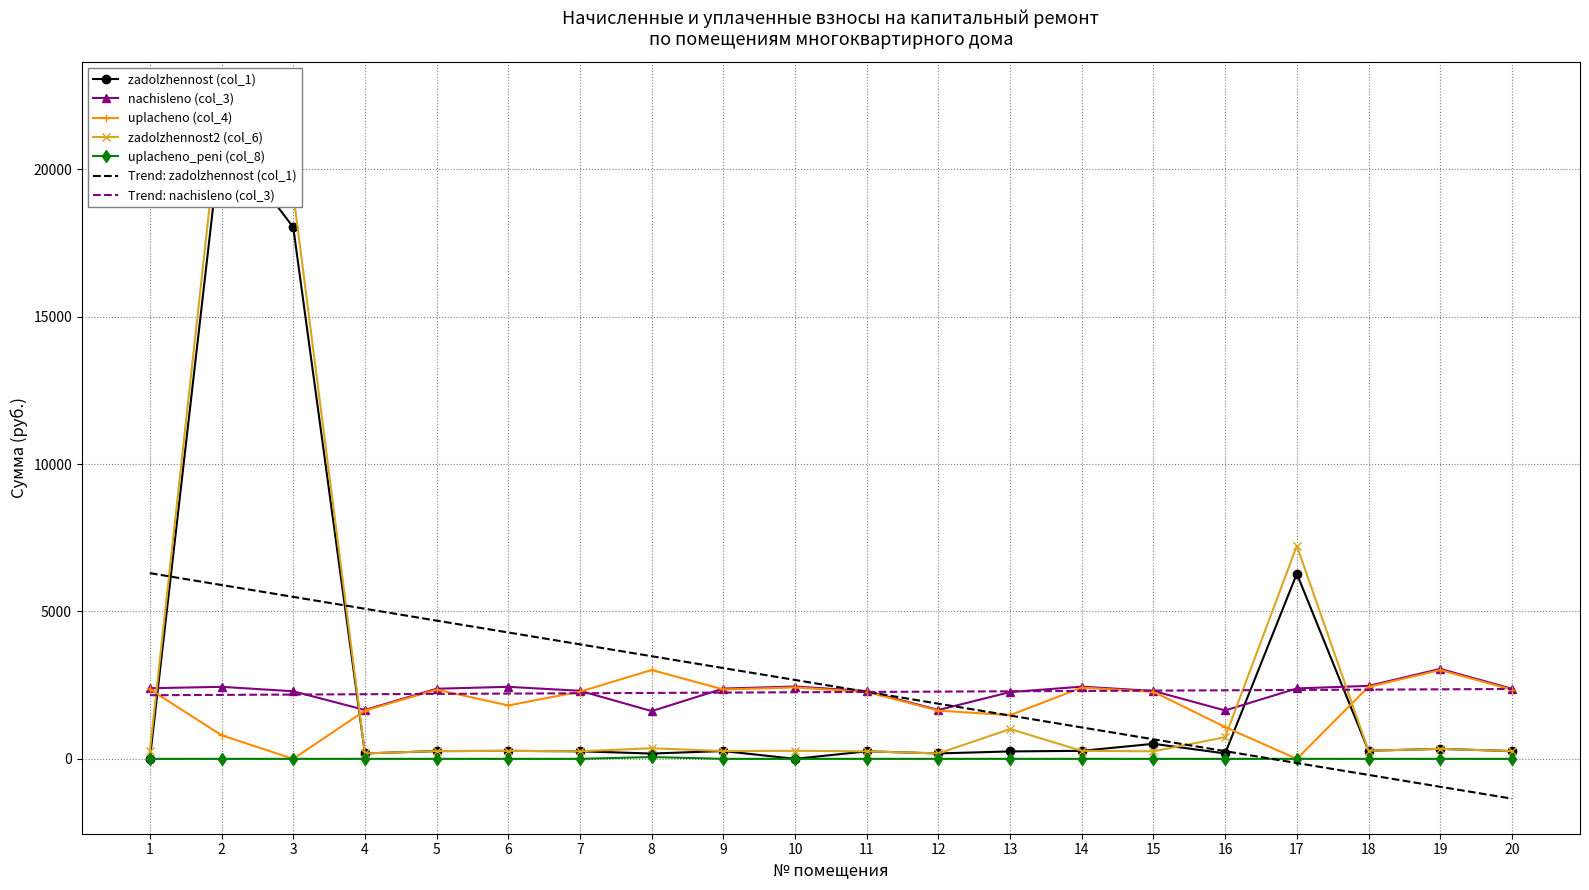

At how many categories does at least one series exceed 7794?

2